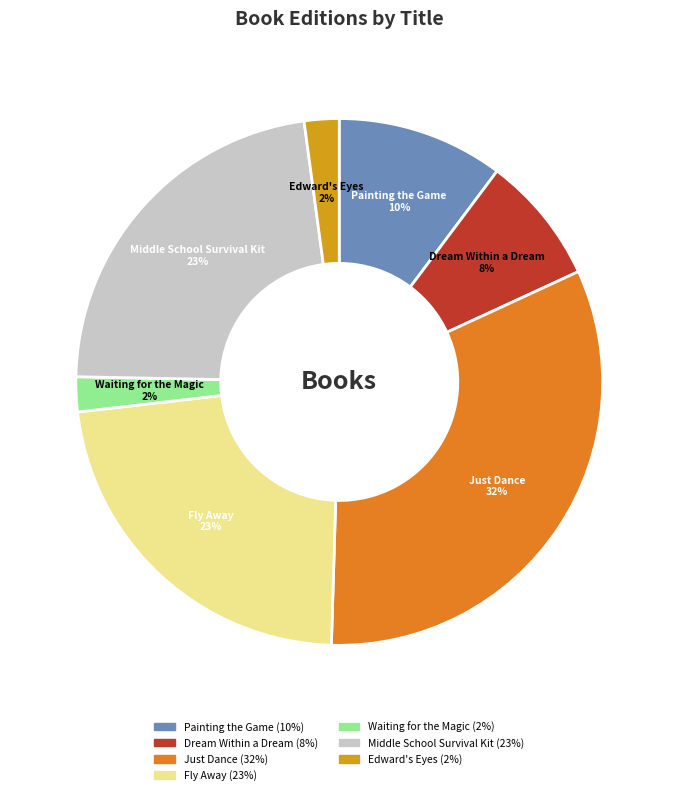

Between Dream Within a Dream and Fly Away, which is larger?

Fly Away